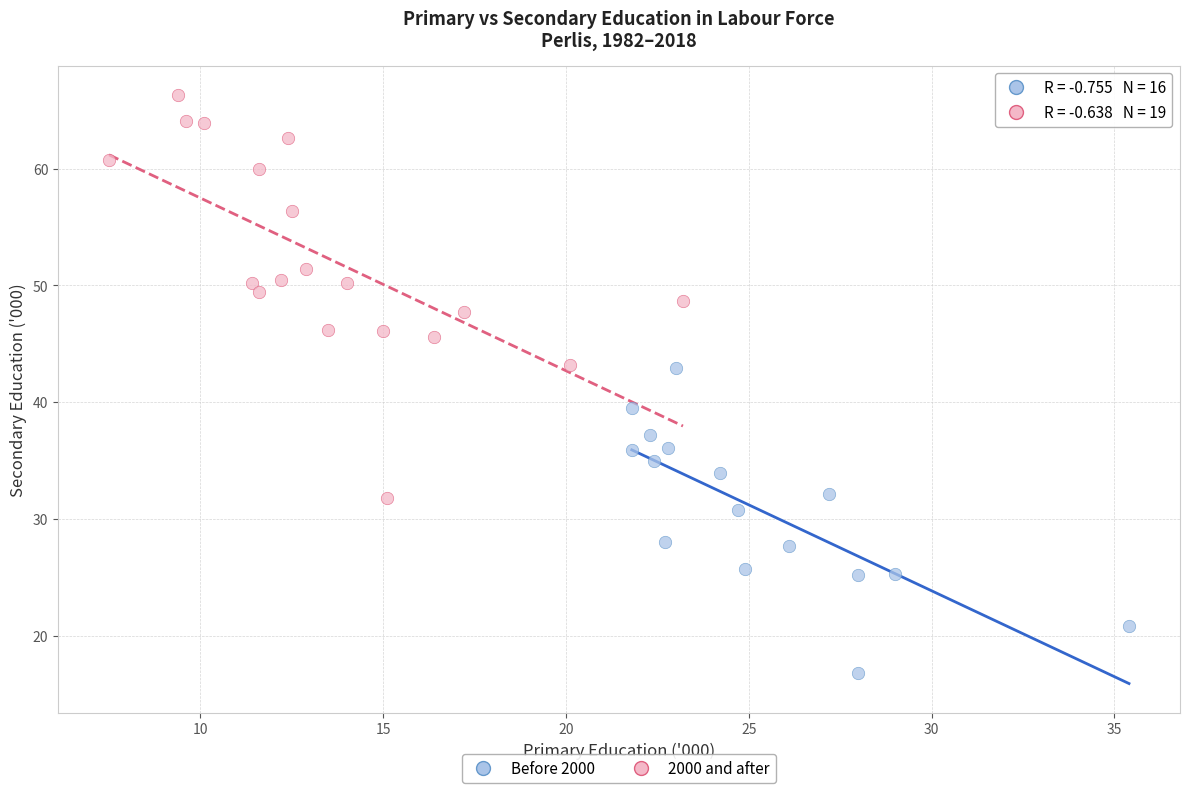

Which series has the largest Y range (max minus min)?

2000 and after